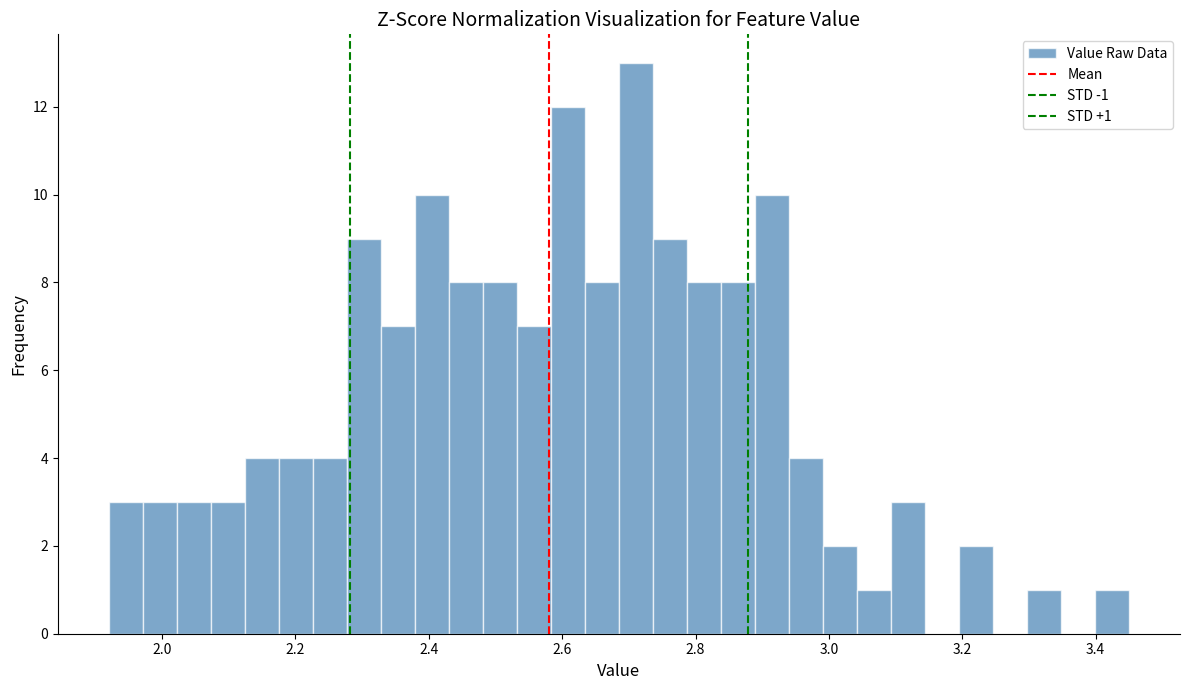

Around what value on the x-axis is the tallest bar? Give the approximate position of its centre, as read against the axis.

2.72